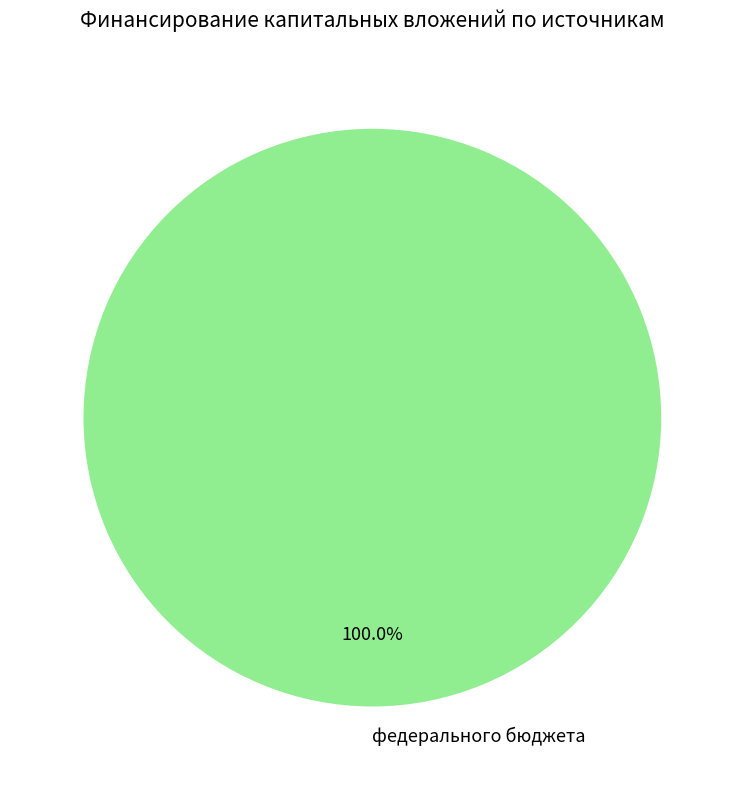

What percentage is the федерального бюджета slice, to the nearest percent?

100%